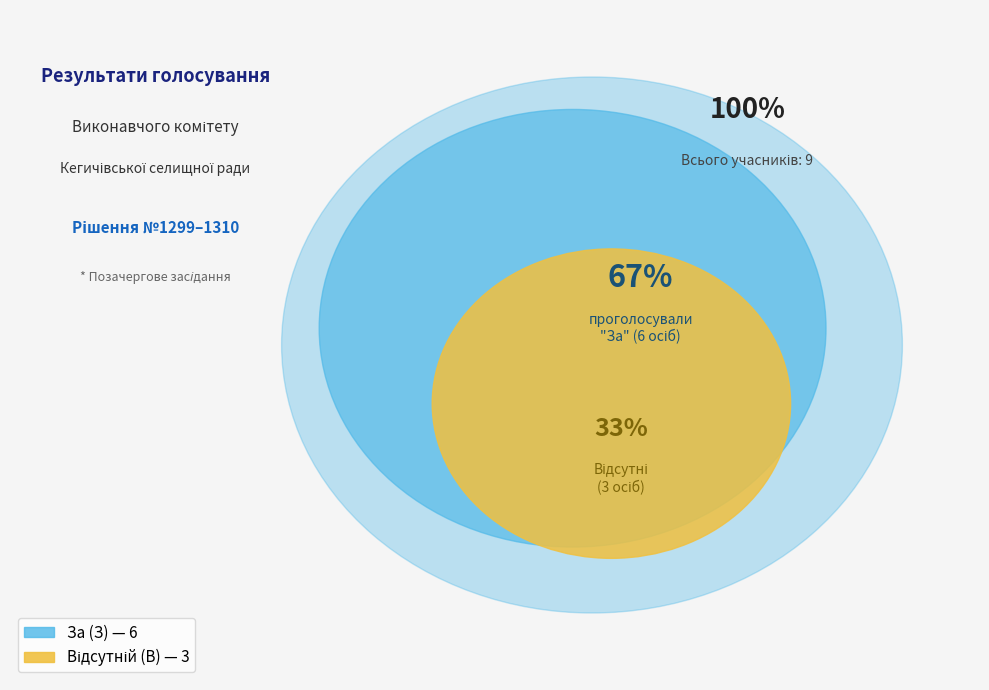

Is it true that Відсутній (В) is 33% of the pie?

True